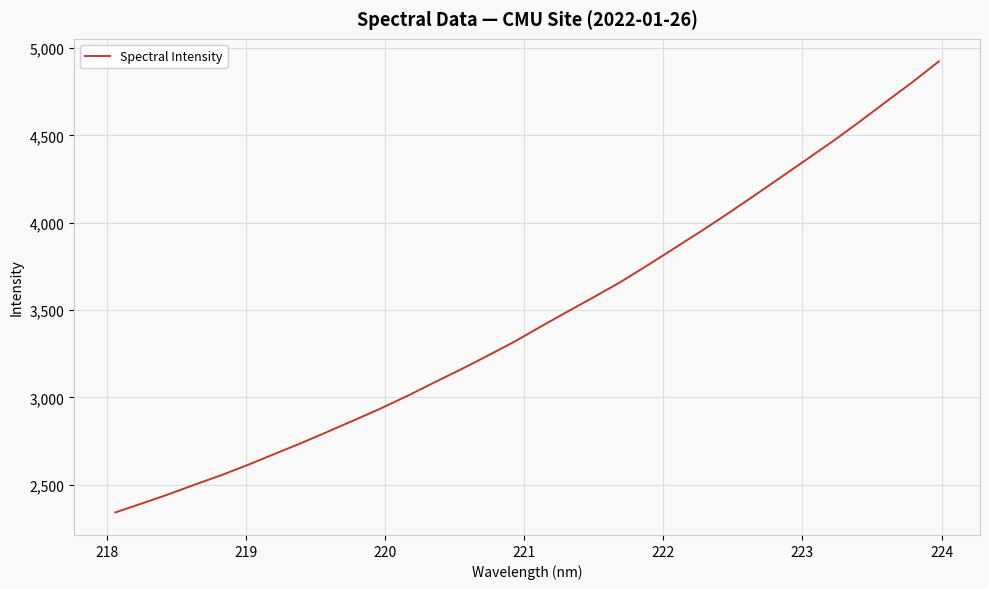

Is this an area chart (filled region under the line)?

No